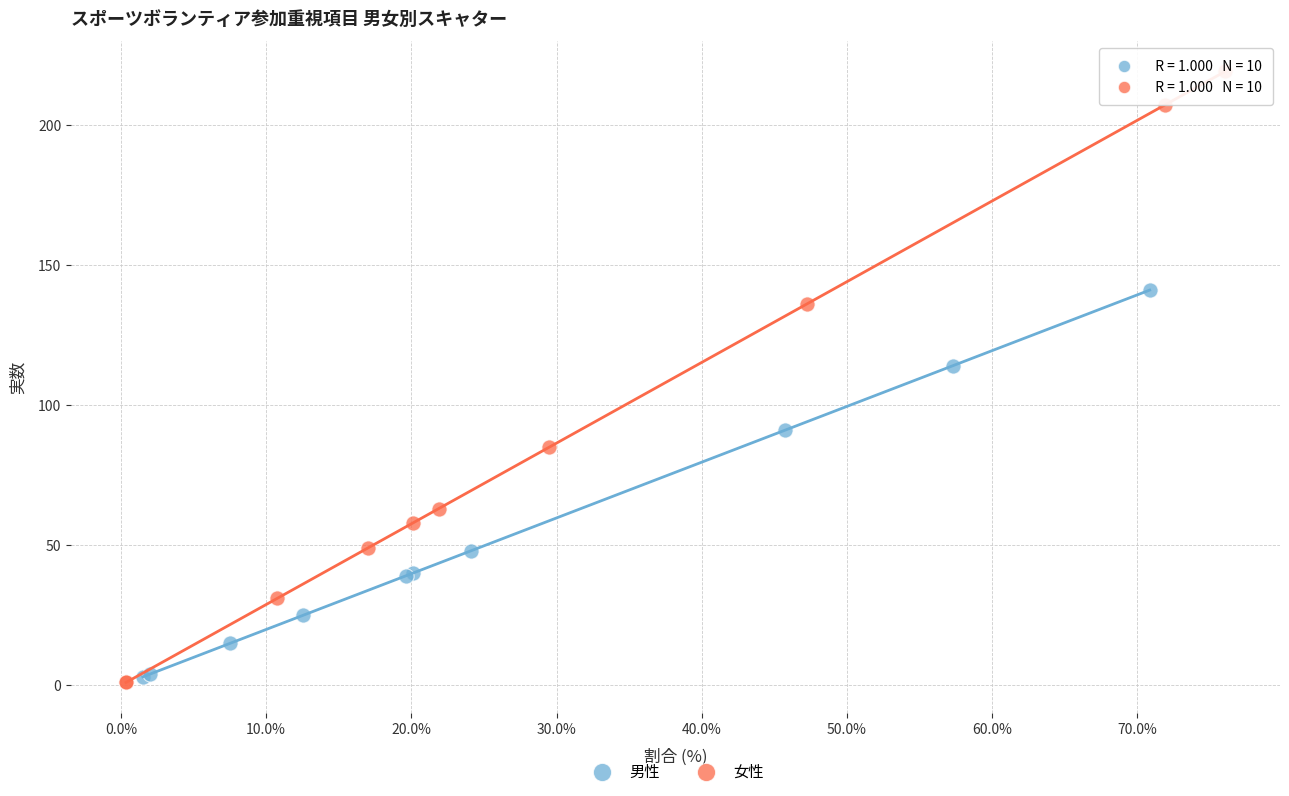

Which series has the largest Y range (max minus min)?

女性